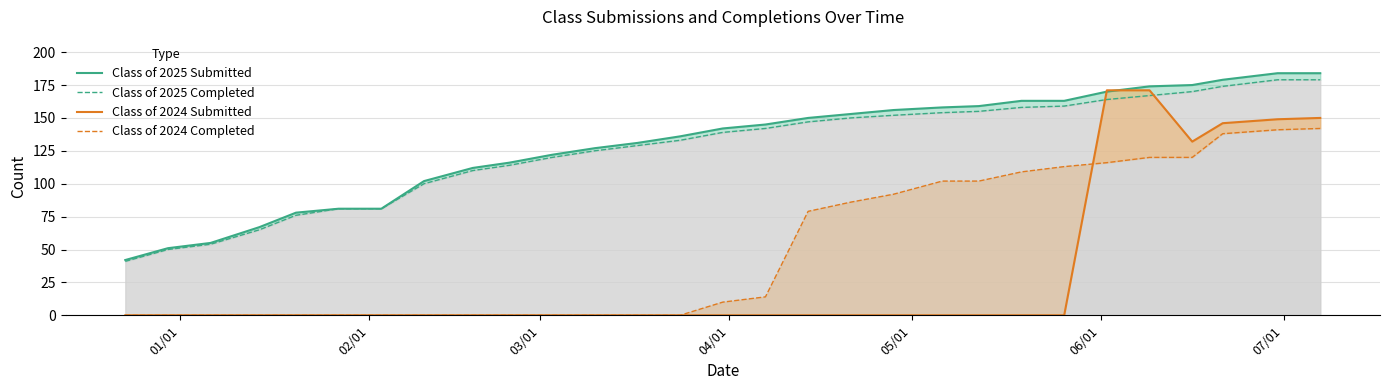

Does the chart have visible grid lines?

Yes